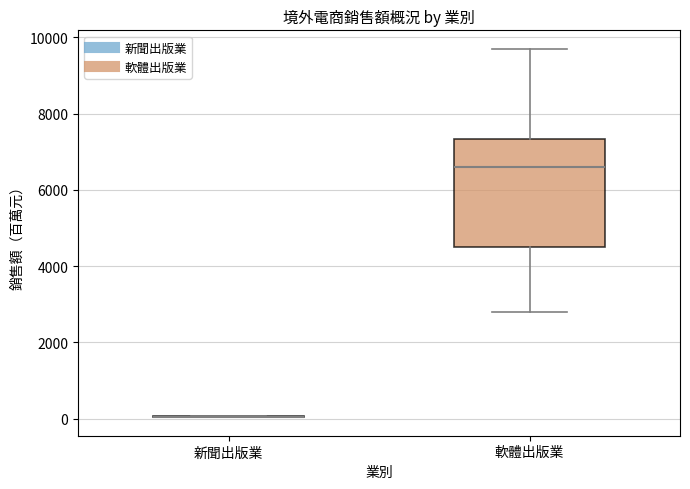

Reading left to right, transcribe this box plot: for each box, give where its median line is, the range the box spans, and where its two whiskers end, as read against the y-axis. The values are not printed on the chart, so give them approximately, as read against the axis.

新聞出版業: box collapsed to a line at 0, whiskers 0 to 0
軟體出版業: median 6600, box 4400 to 7400, whiskers 2800 to 9600